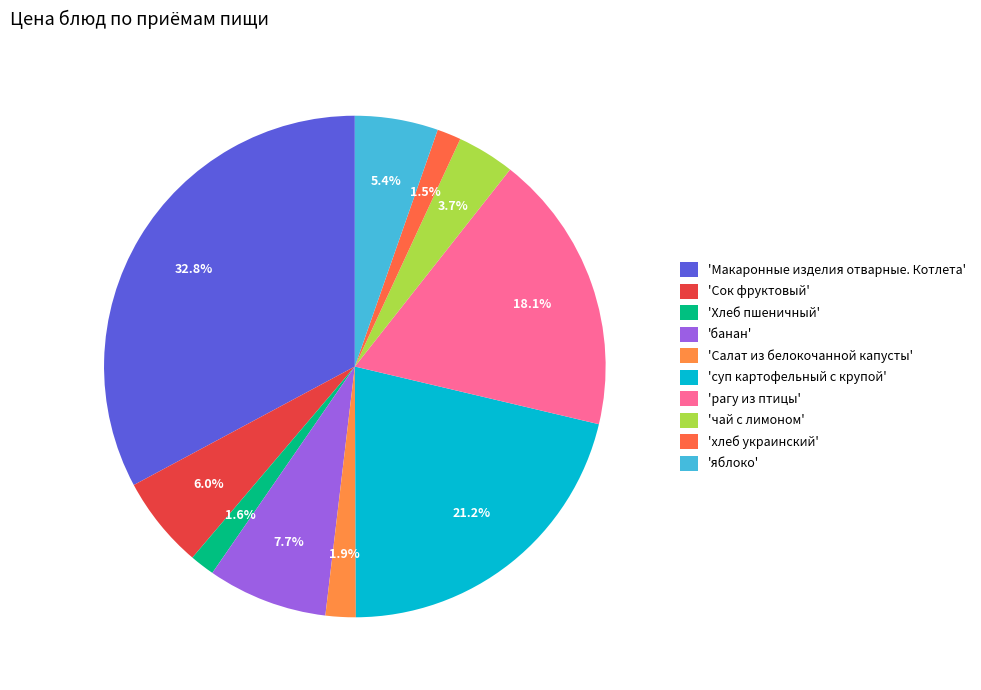

Count the number of slices in the pie.

10